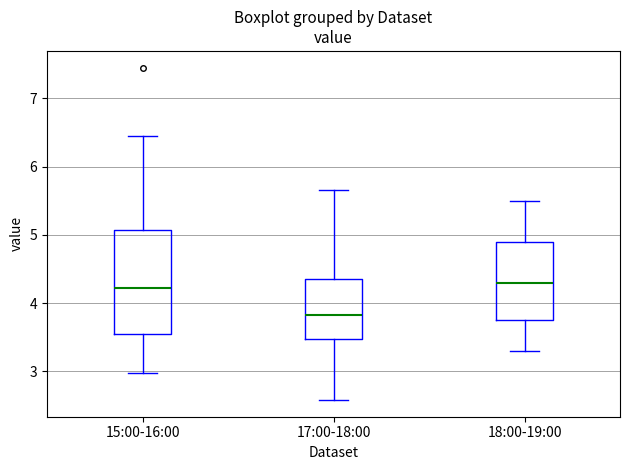

Where is the lower edge of the box for 17:00-18:00 on the y-axis? The values are not printed on the chart, so give them approximately, as read against the axis.

3.5